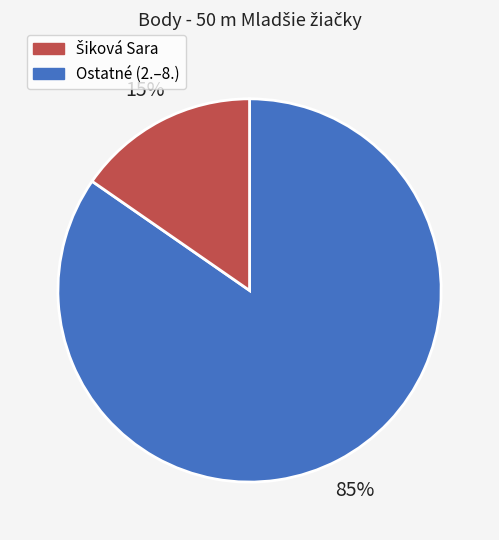

Is there a majority slice in this chart?

Yes